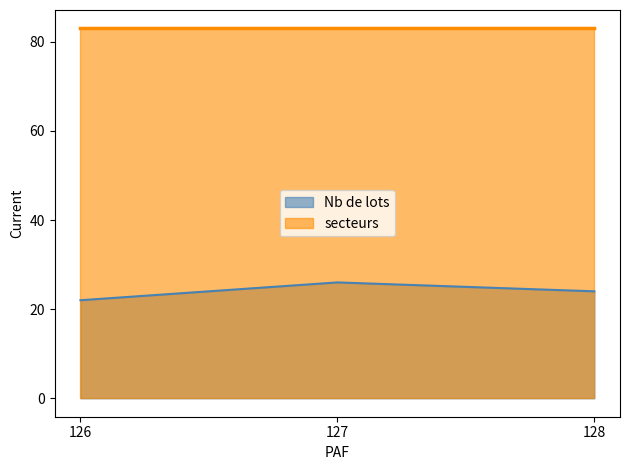

Which category has the lowest value across all series?

126